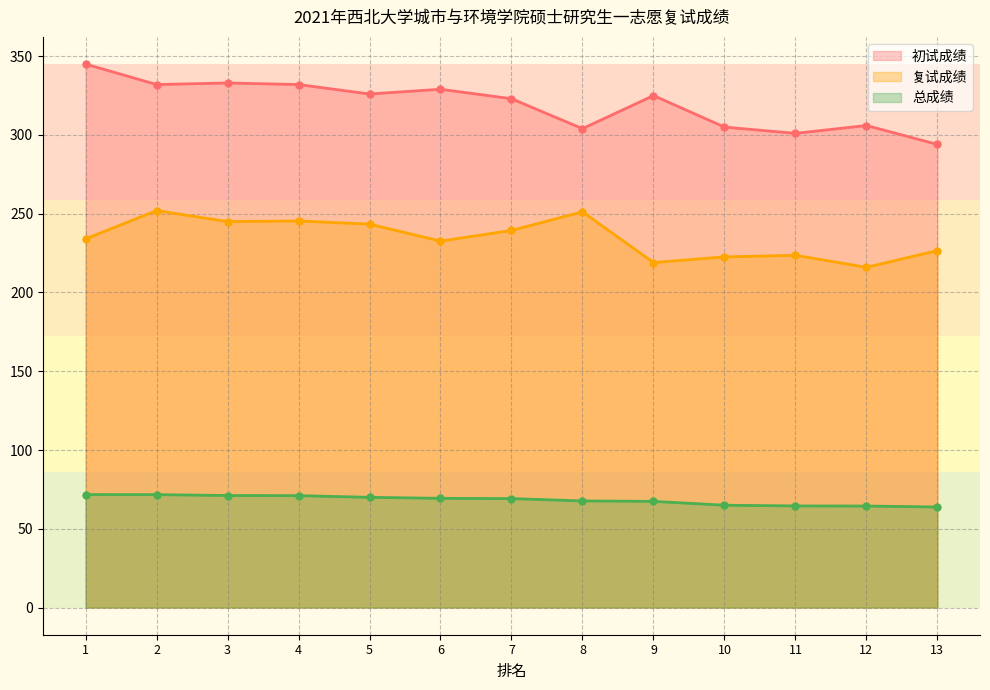

Between 12 and 6, which is larger?

6